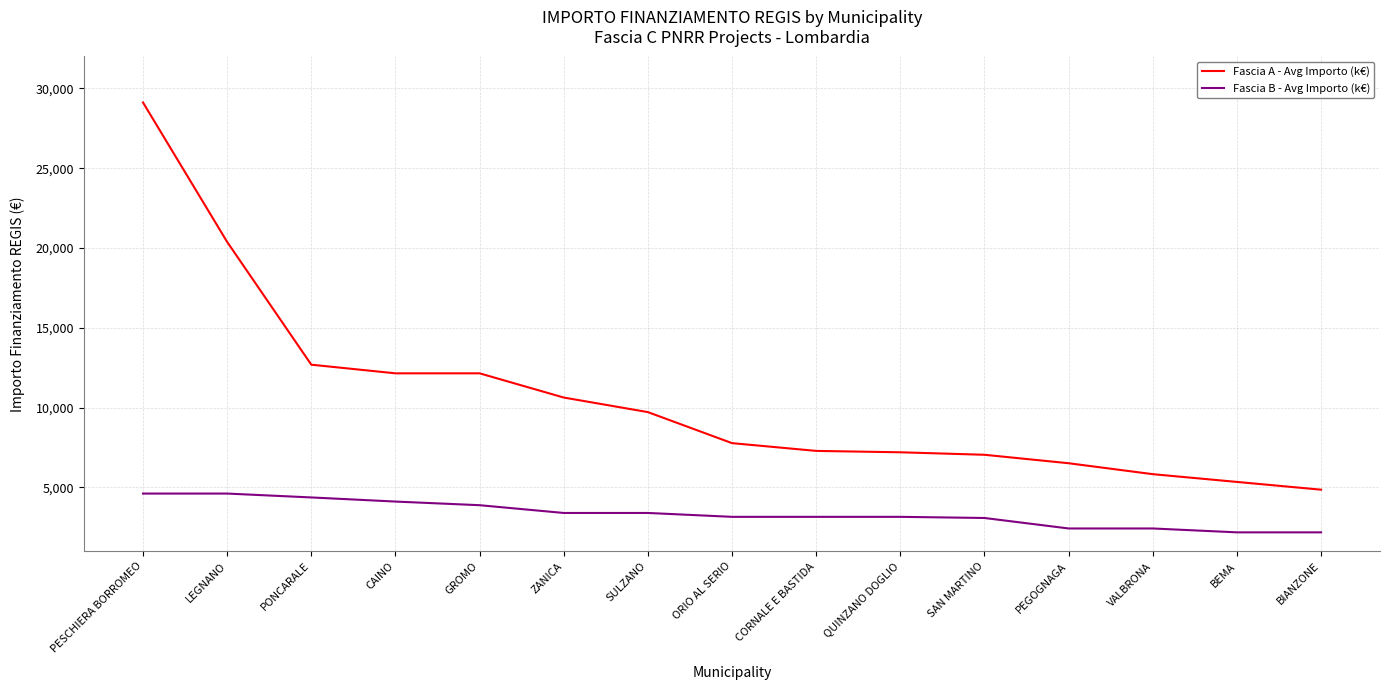

True or false: Fascia B - Avg Importo (k€) and Fascia A - Avg Importo (k€) cross at least once.

False